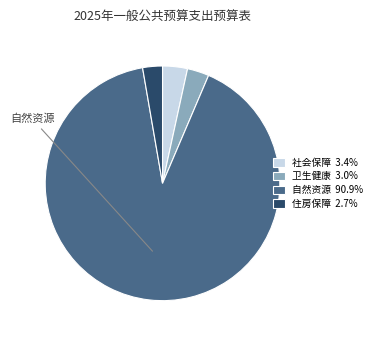

Is there any slice that represents more than half of the pie?

Yes